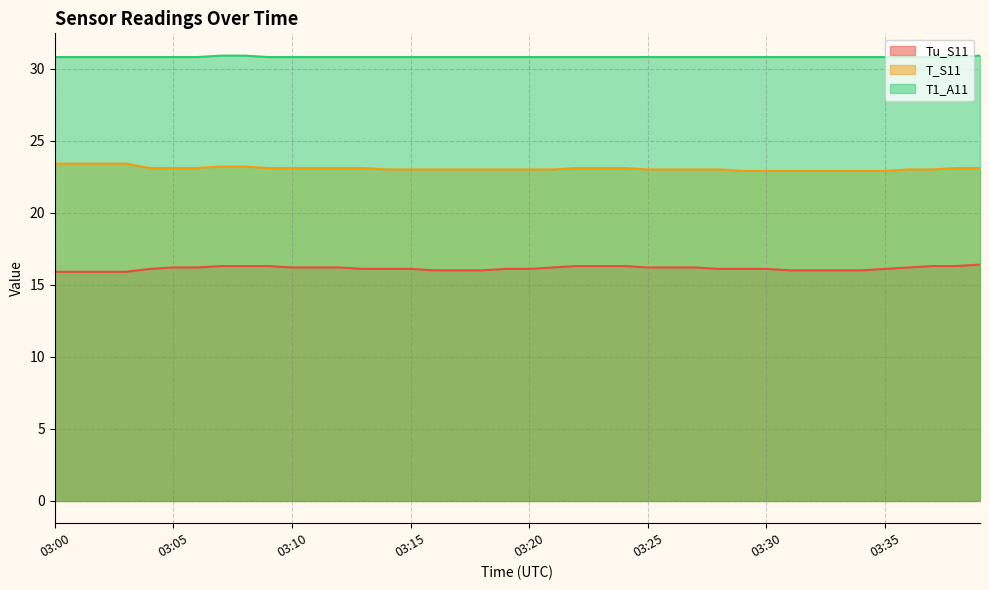

True or false: T_S11 and T1_A11 intersect in this chart.

False